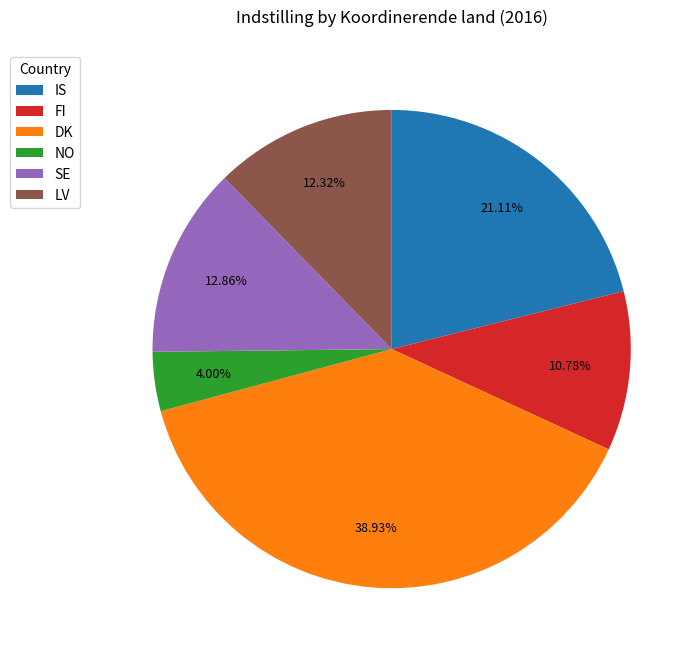

To the nearest percent, what is the average slice percentage?

17%